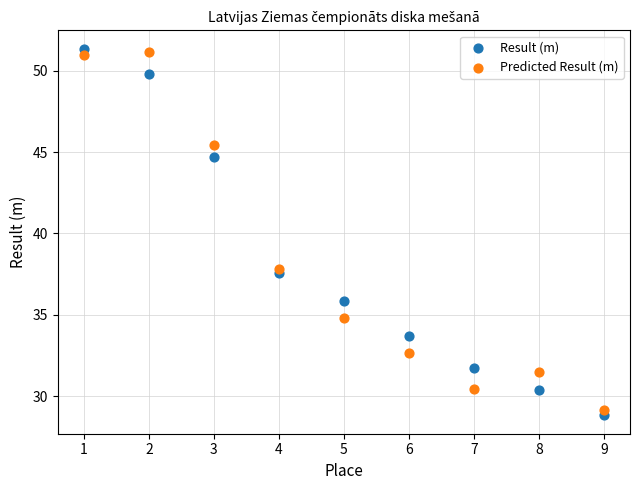

Across all data points, what is the range of X values (max minus min)?

8.0